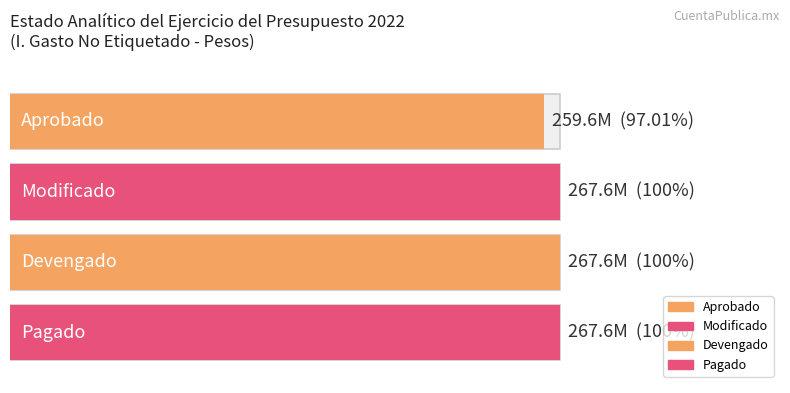

Are the bars horizontal?

Yes